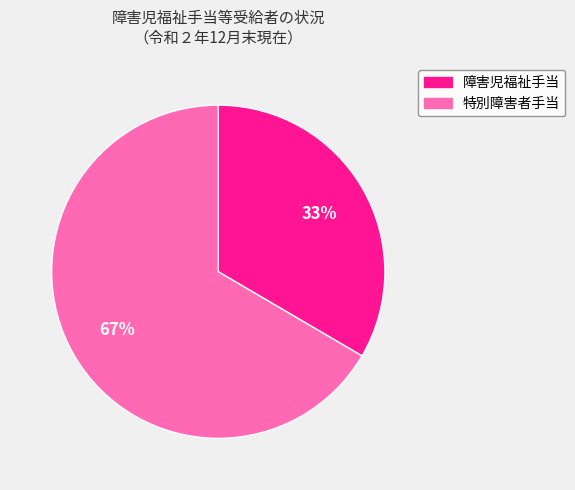

The 障害児福祉手当 slice represents 33% of the pie. True or false?

True